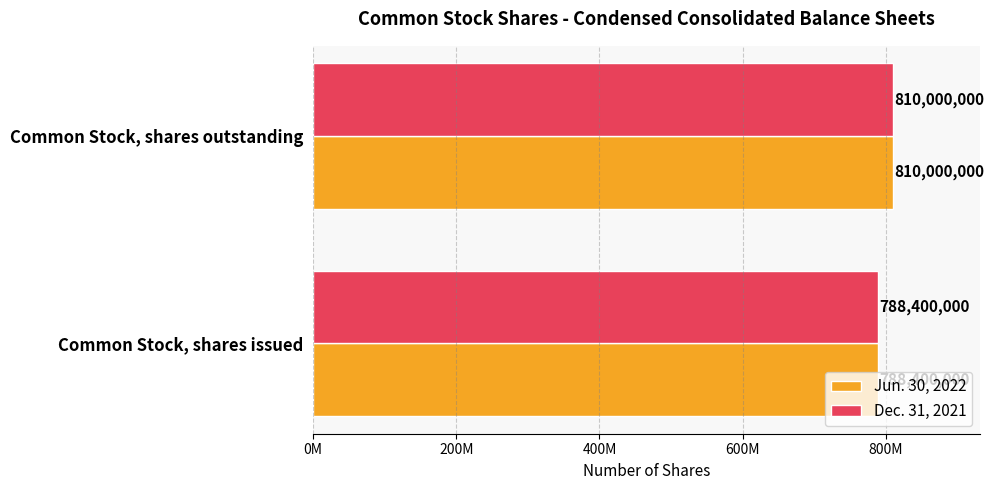

What are all the series names shown in the legend?

Jun. 30, 2022, Dec. 31, 2021